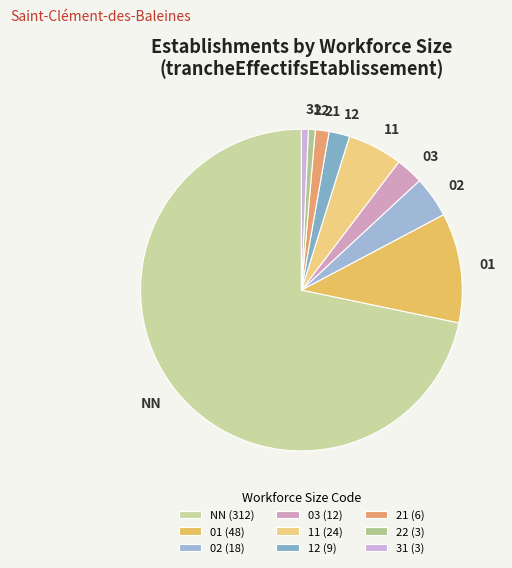

Is the sum of NN and 11 greater than half?

Yes